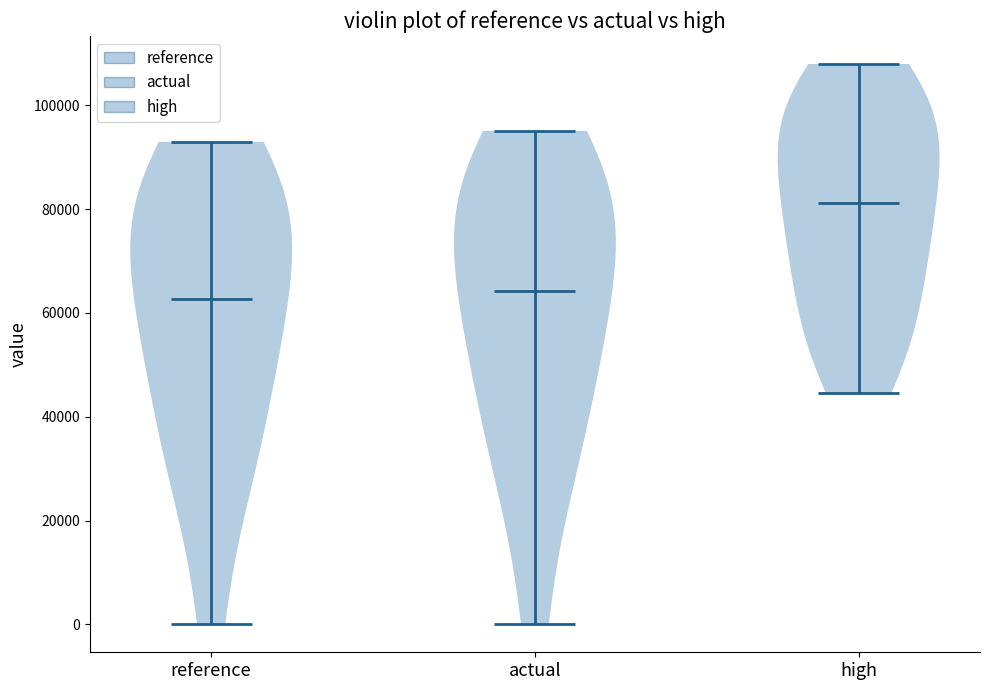

What is the highest point the violin for actual reaches on the y-axis? The values are not printed on the chart, so give them approximately, as read against the axis.

96000